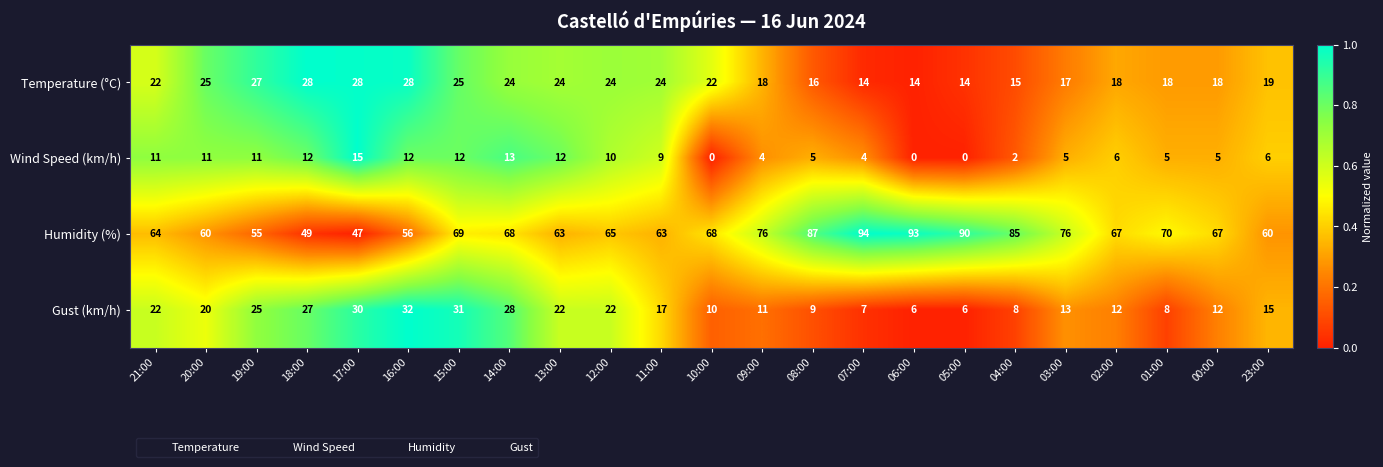

What is the difference between the maximum and second lowest values in the Gust (km/h) series?

26